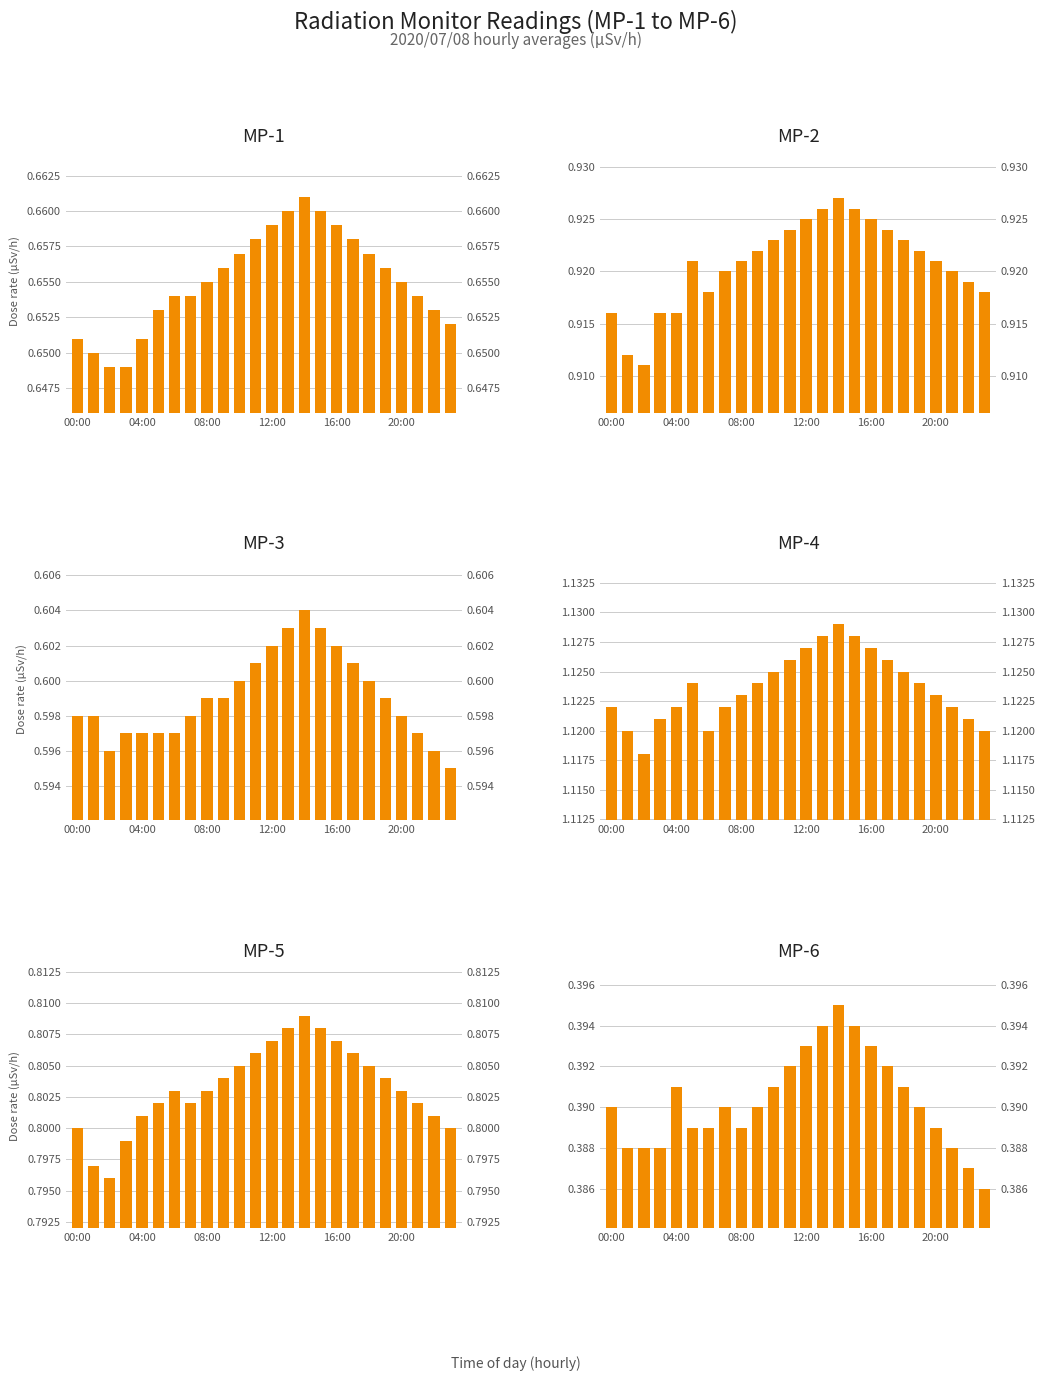

At which label is MP-6 closest to 0?

23